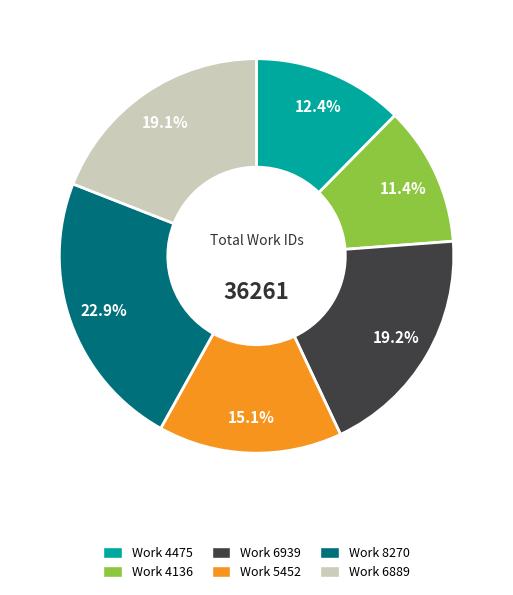

Count the number of slices in the pie.

6